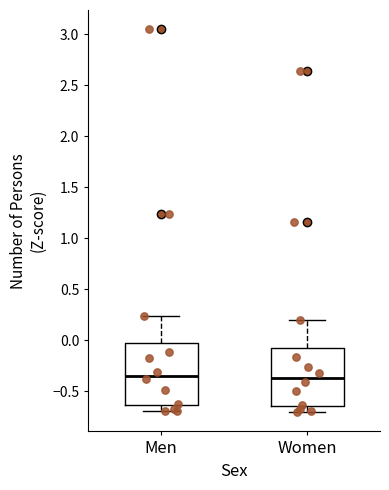

Reading left to right, read every box against the y-axis: the position of its median line, the range the box covers, and the ends of its whiskers. The values are not printed on the chart, so give them approximately, as read against the axis.

Men: median -0.35, box -0.65 to 0.00, whiskers -0.70 to 0.25
Women: median -0.35, box -0.65 to -0.05, whiskers -0.70 to 0.20